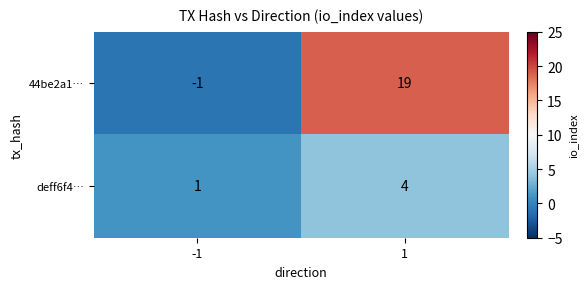

Rank the series at -1 from highest to lowest value.

deff6f4…, 44be2a1…